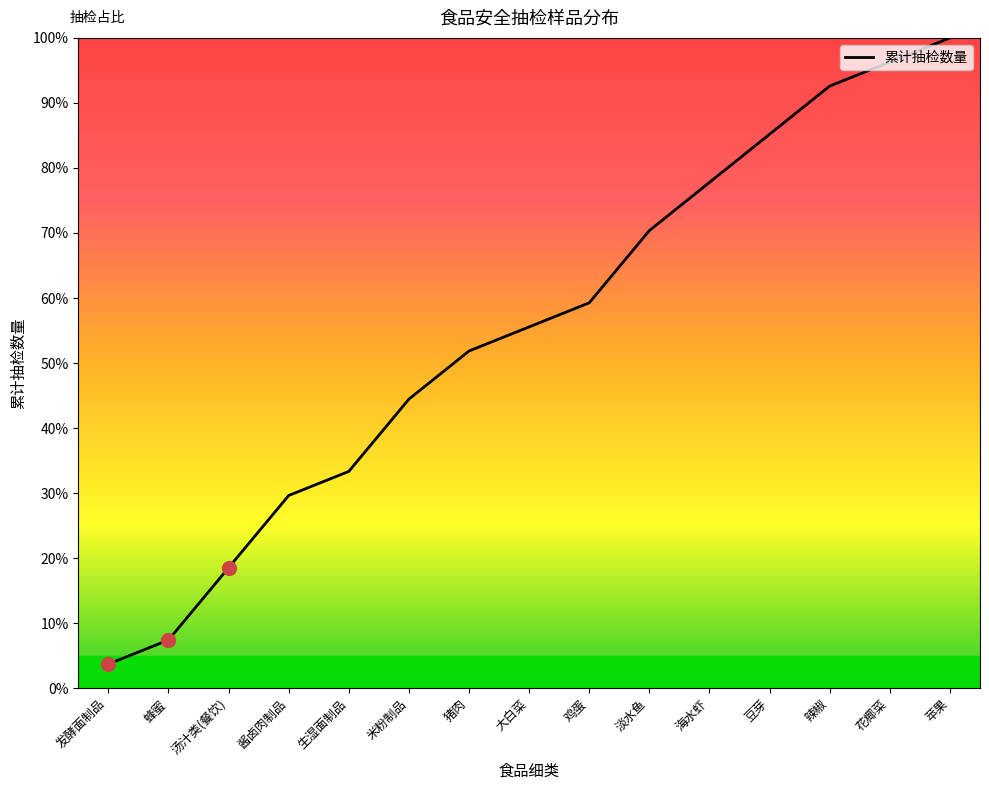

What position from the left is 酱卤肉制品?

4